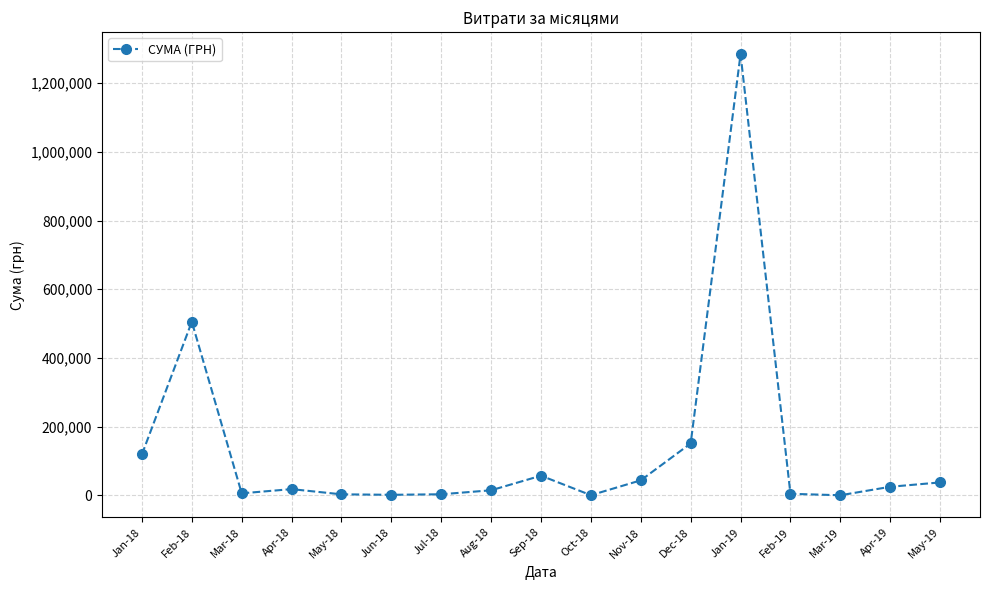

Where is the first local maximum?

Feb-18